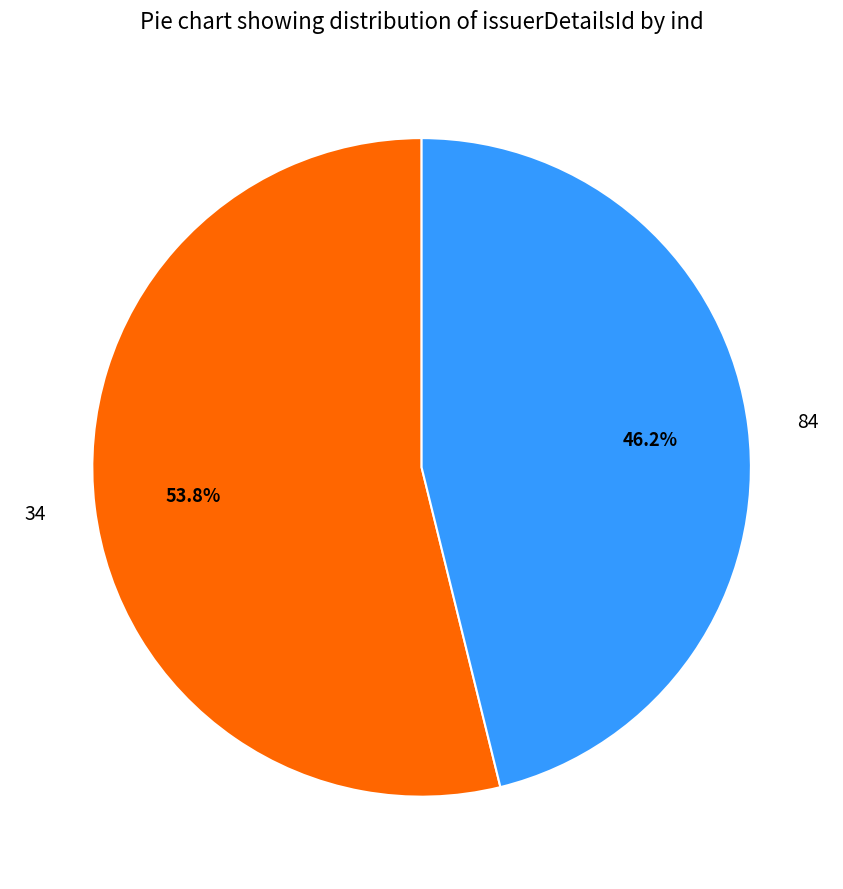

Which category has the smallest portion of the pie?

84